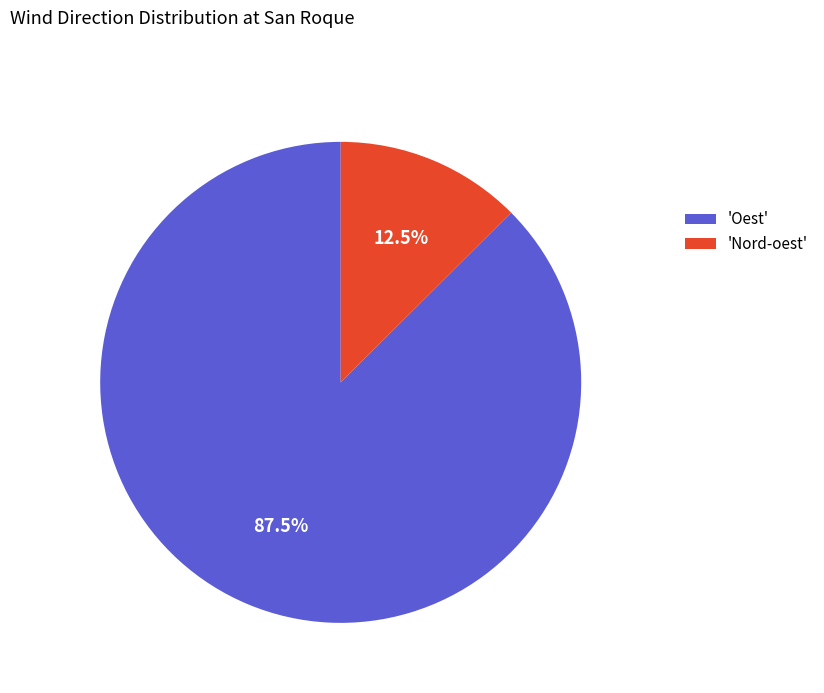

Which category has the biggest portion of the pie?

'Oest'